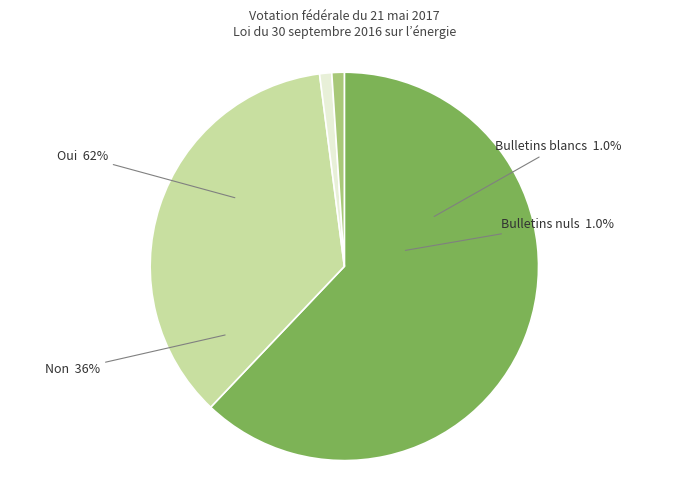

The Bulletins blancs slice represents 1% of the pie. True or false?

True